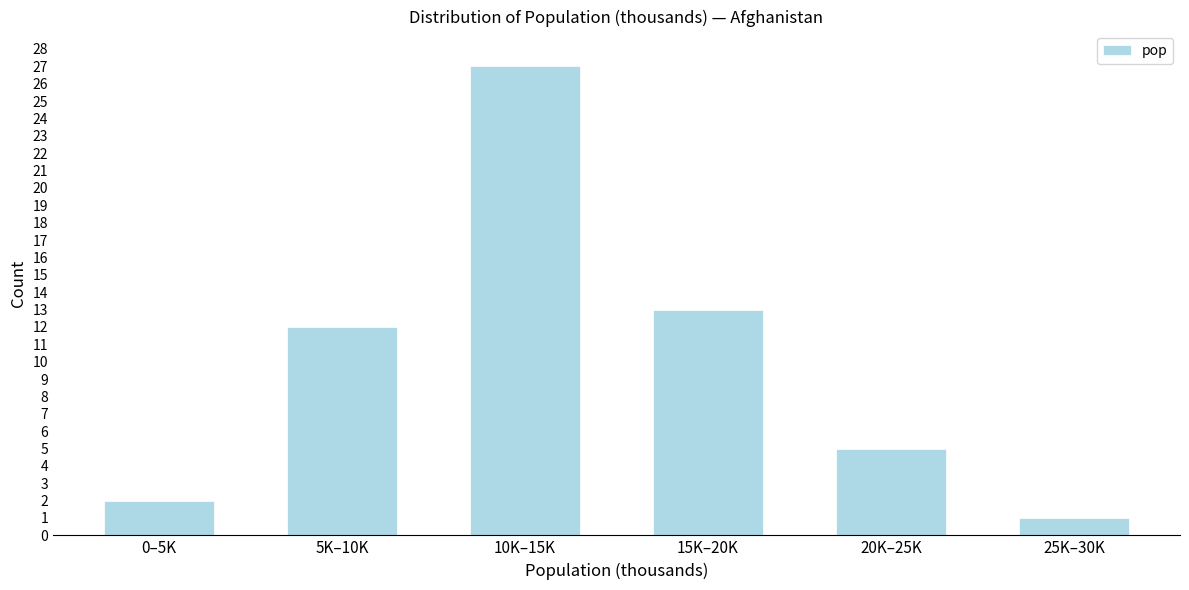

Reading left to right, extract all data points from this chart.

0–5K=2	5K–10K=12	10K–15K=27	15K–20K=13	20K–25K=5	25K–30K=1